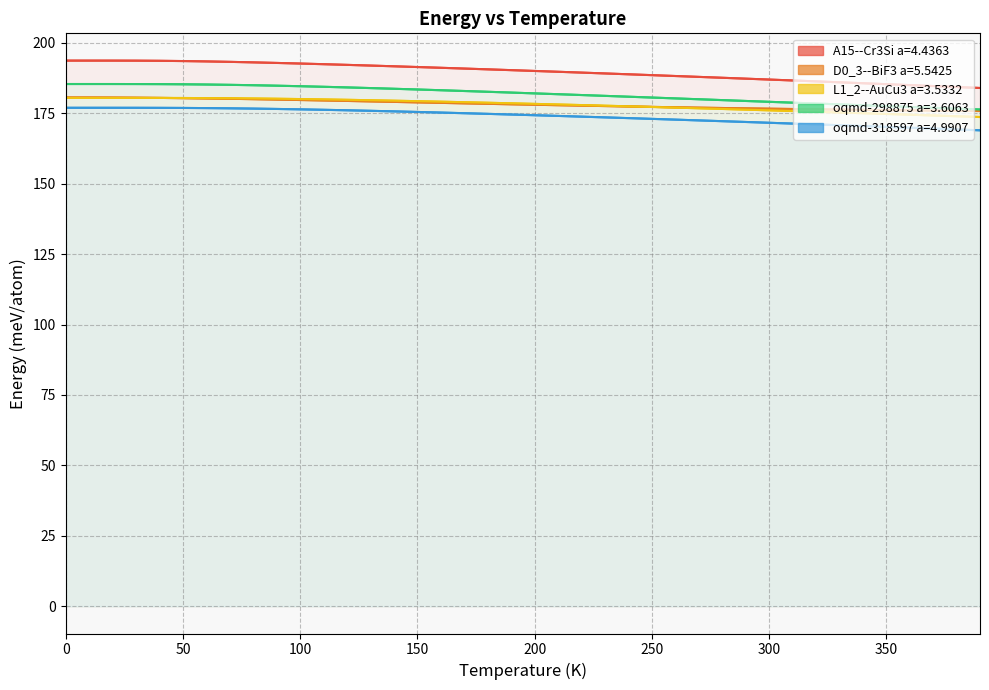

What is the minimum value shown in the chart?

168.9